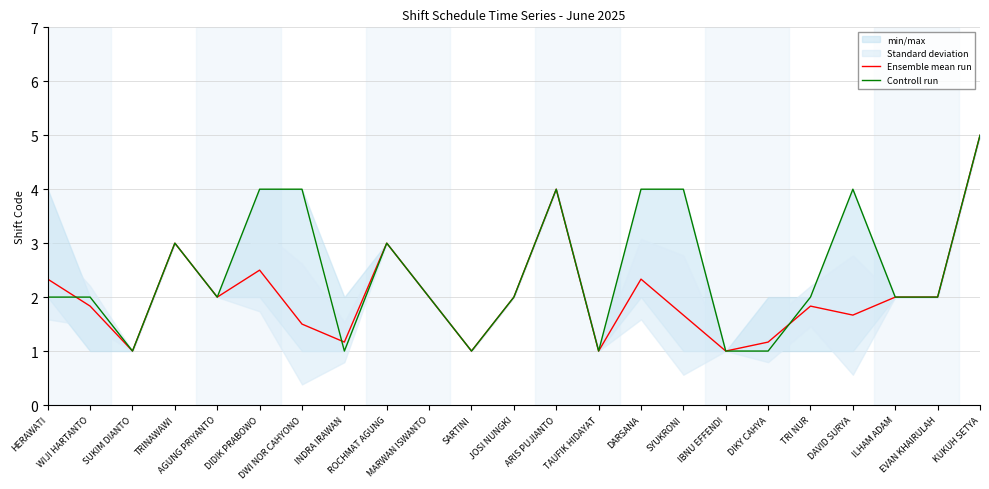

True or false: Controll run has more than 2 interior local peaks.

True